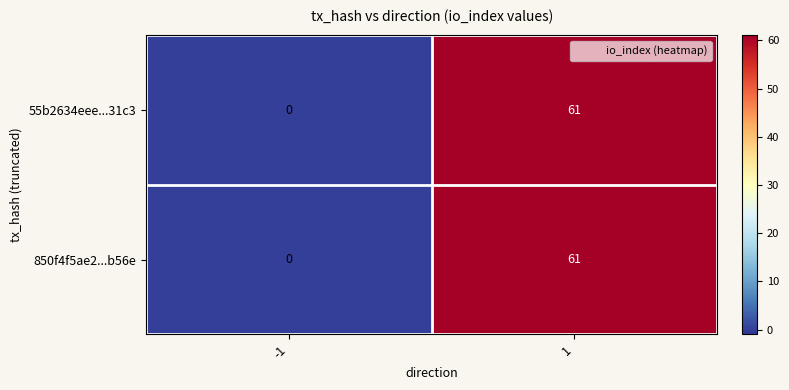

What is the greatest value displayed?

61